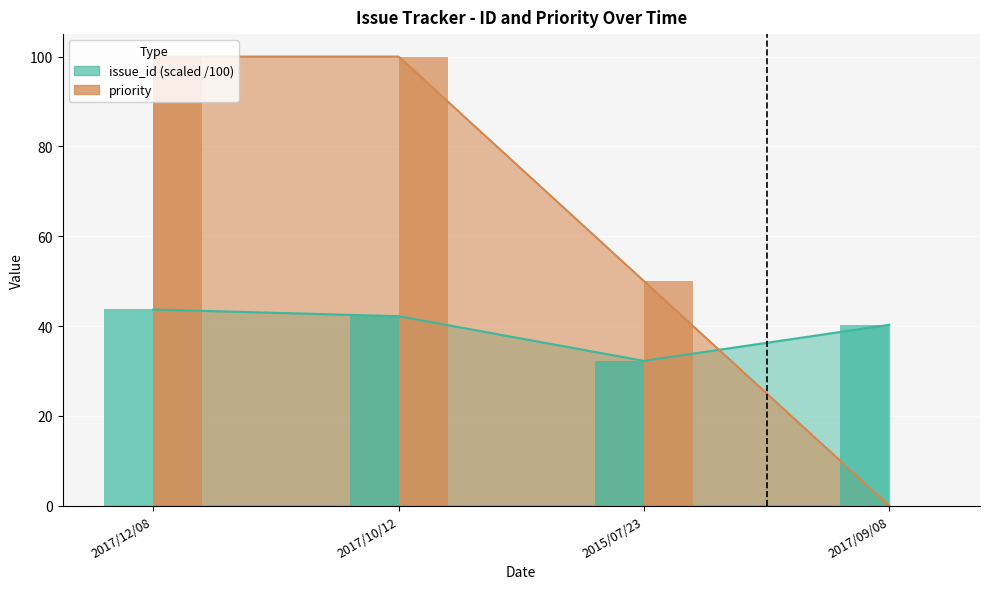

What is the label of the 2nd bar from the left?

2017/10/12